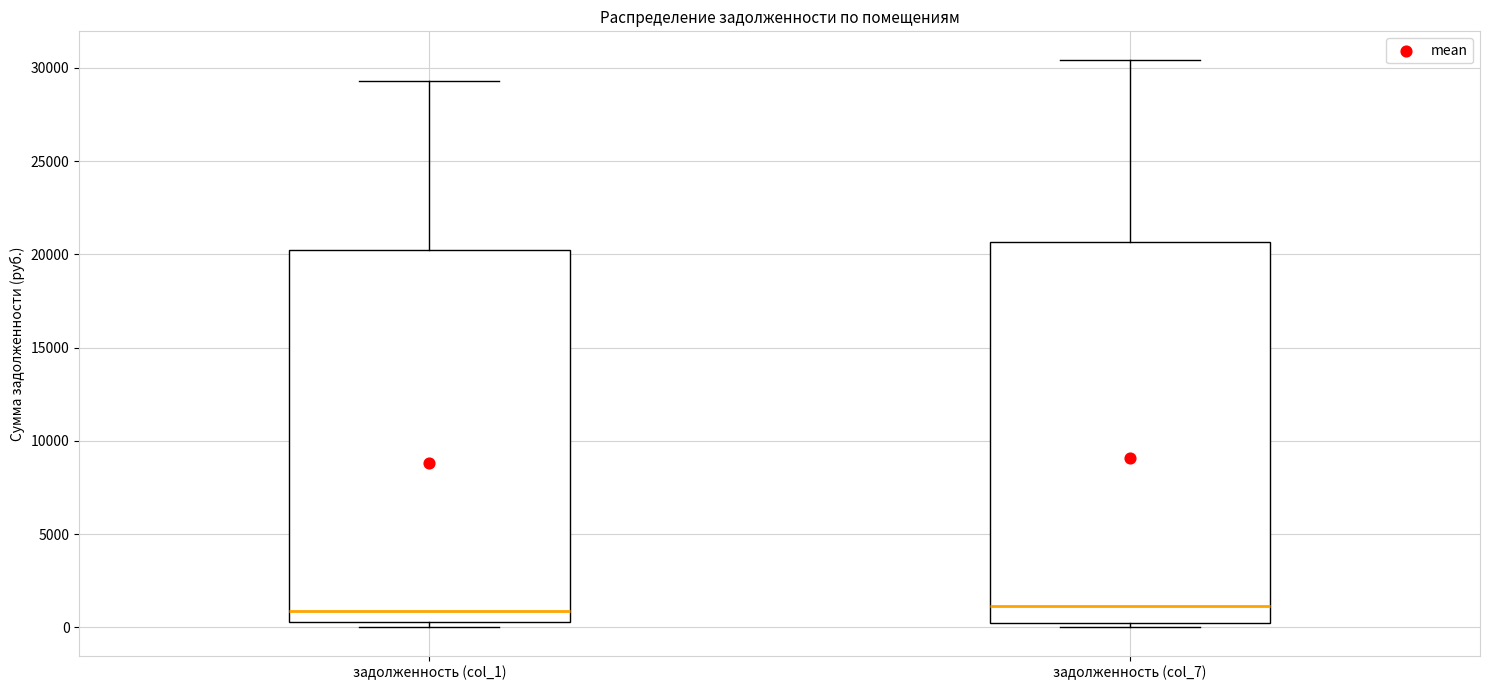

Reading left to right, read every box against the y-axis: the position of its median line, the range the box covers, and the ends of its whiskers. The values are not printed on the chart, so give them approximately, as read against the axis.

задолженность (col_1): median 1000, box 500 to 20000, whiskers 0 to 29500
задолженность (col_7): median 1000, box 0 to 20500, whiskers 0 (just below the box's lower edge) to 30500